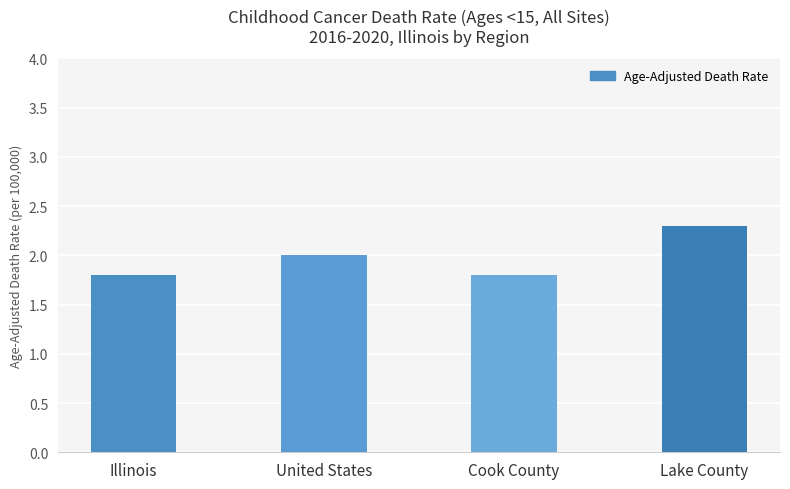

True or false: the data shows 3.2 at United States.

False